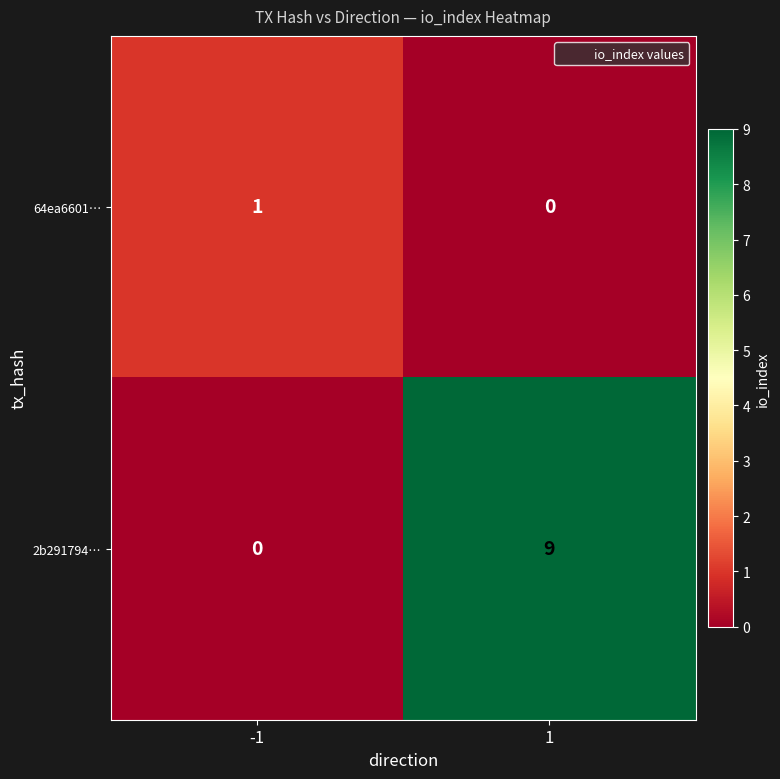

True or false: 2b291794… has a value of 9 at 1.

True